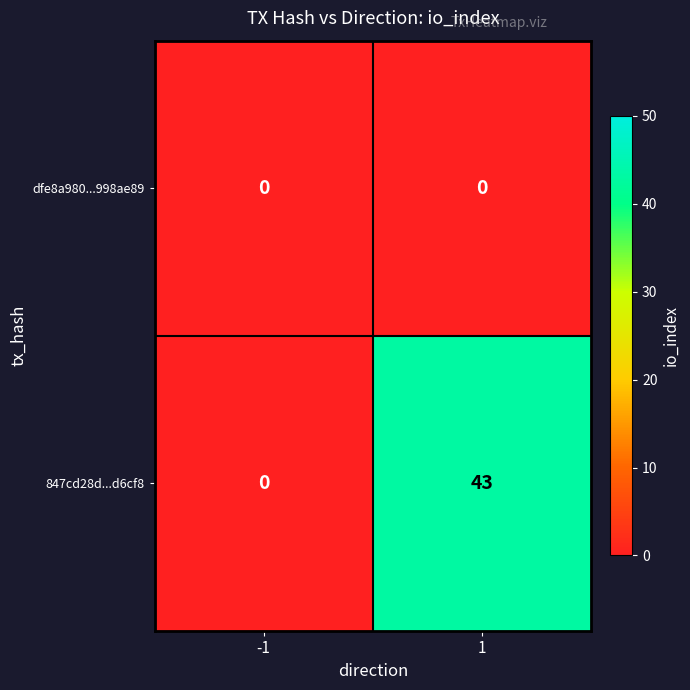

The dfe8a980...998ae89 series shows 0 at -1. True or false?

True